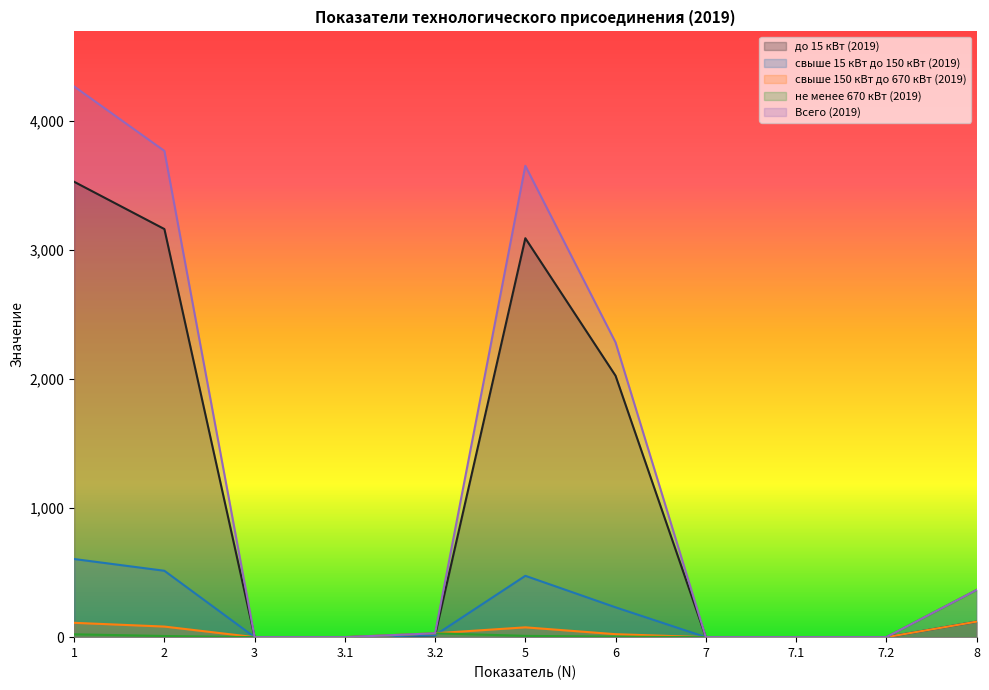

How many lines are shown in the chart?

5